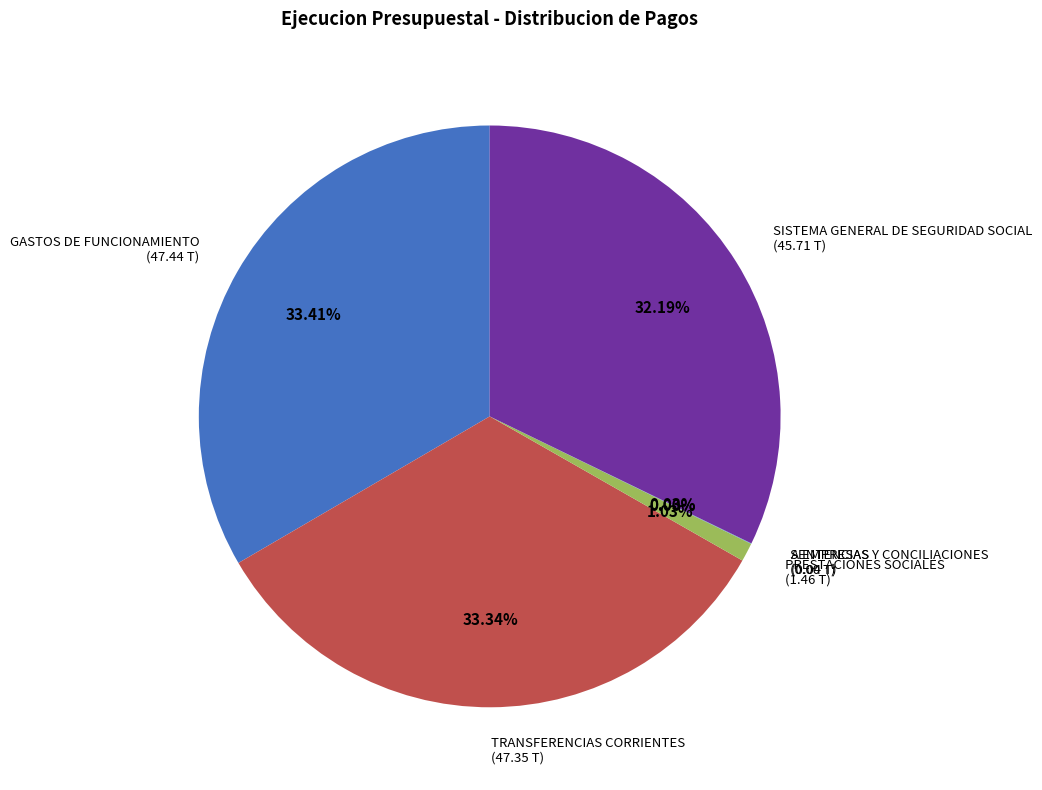

Is it true that GASTOS DE FUNCIONAMIENTO is 33% of the pie?

True